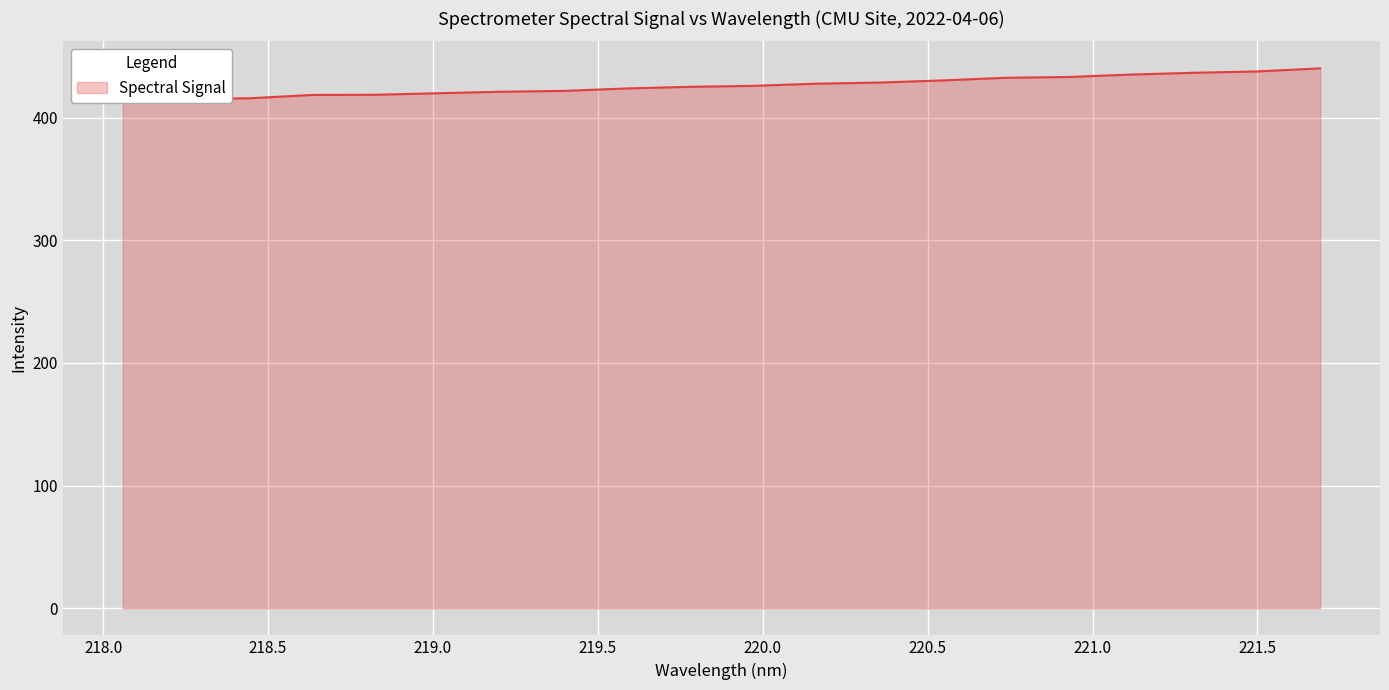

How many lines are shown in the chart?

1